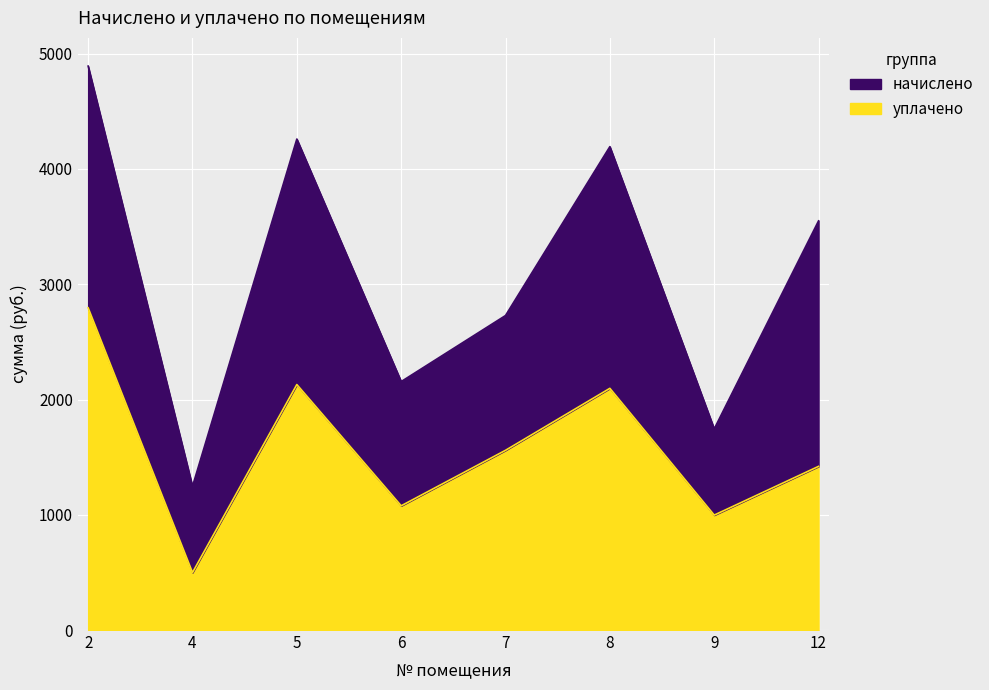

Reading right to left, what are all the values shown in this chart?

1420.0	997.2	2096.9	1559.3	1077.8	2129.9	498.6	2795.9